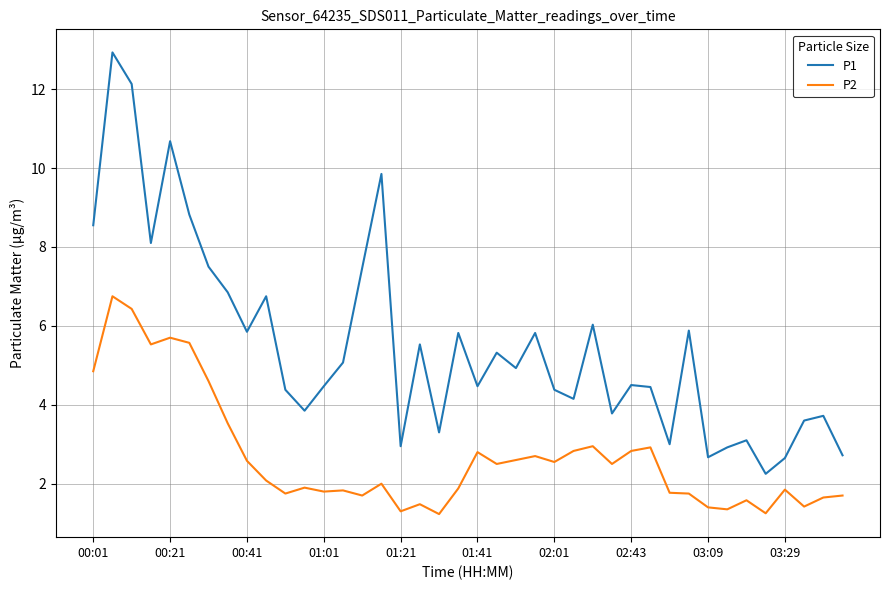

Which series has the largest total across all categories?

P1